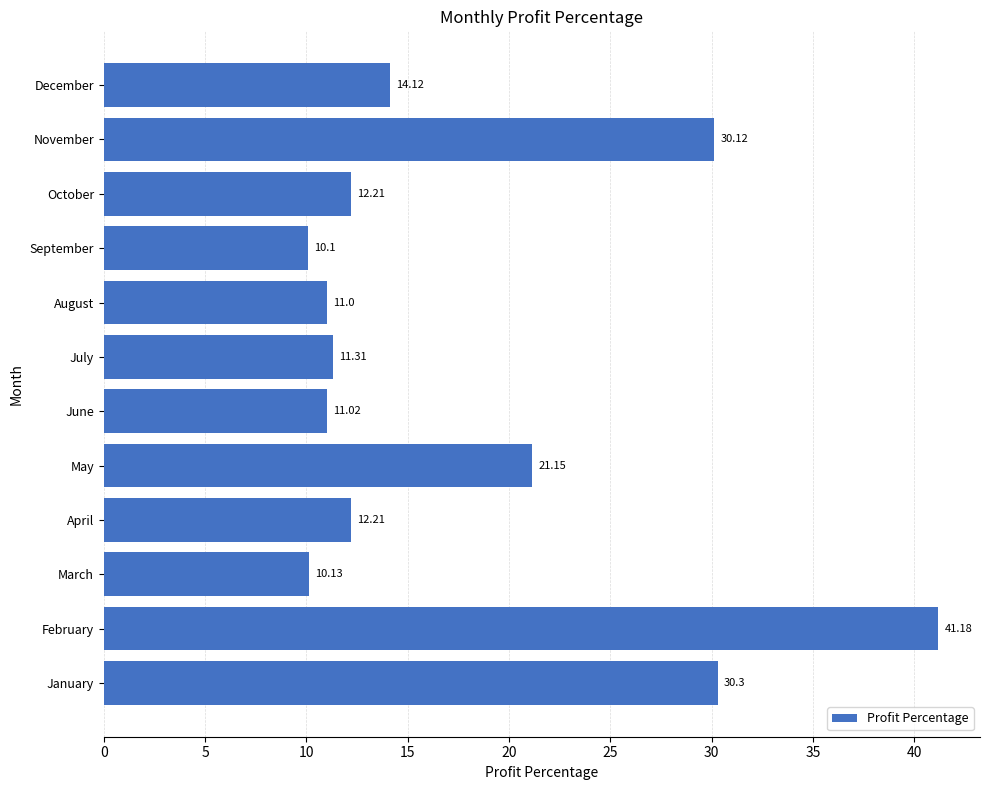

Count the number of data series in this chart.

1